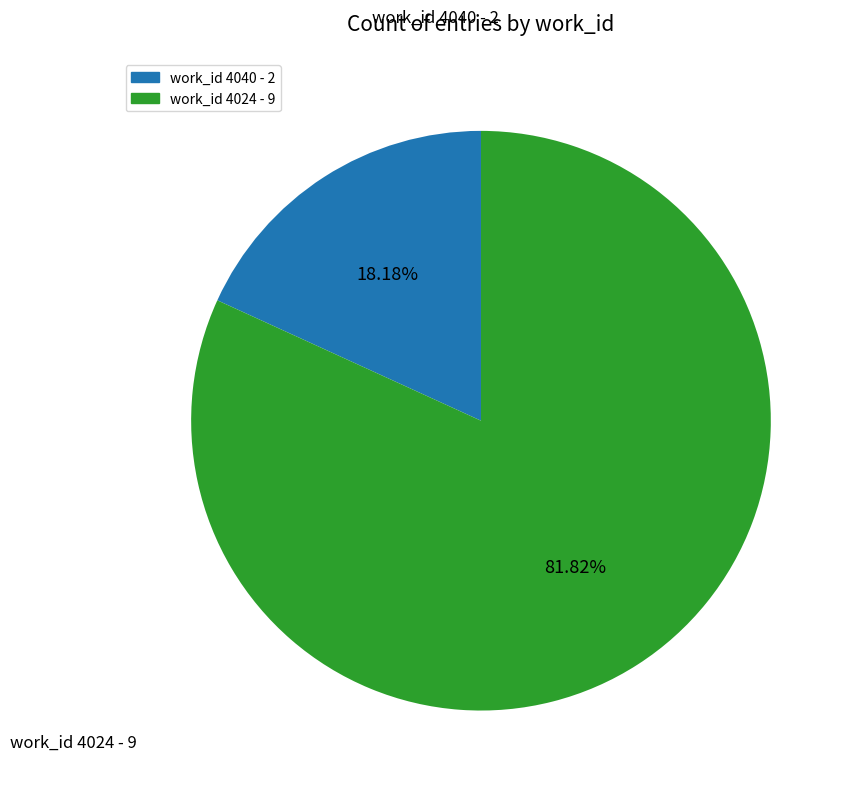

Rank the categories by value from lowest to highest.

work_id 4040 - 2, work_id 4024 - 9